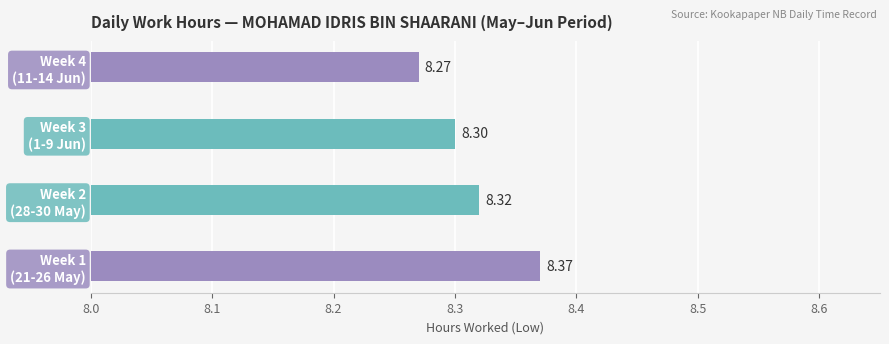

List the labels in order of value, largest first.

Week 1
(21-26 May), Week 2
(28-30 May), Week 3
(1-9 Jun), Week 4
(11-14 Jun)